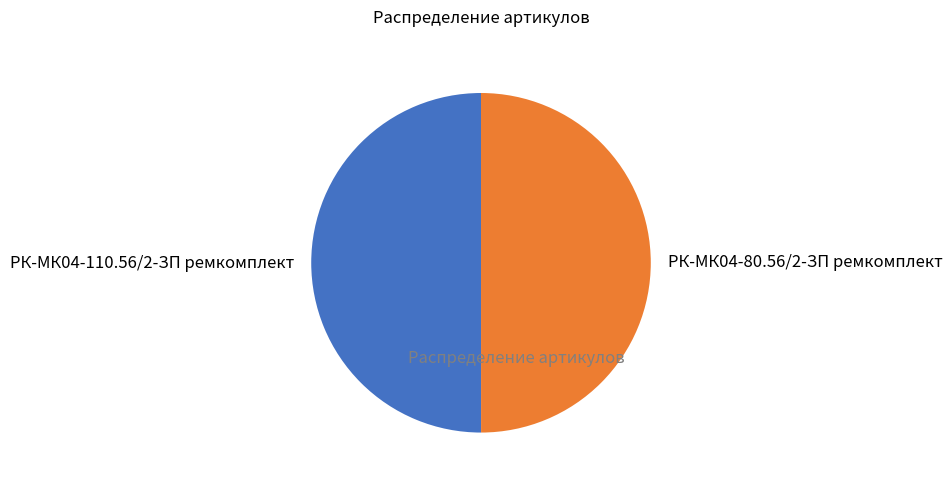

True or false: РК-МК04-110.56/2-ЗП ремкомплект accounts for 59% of the total.

False